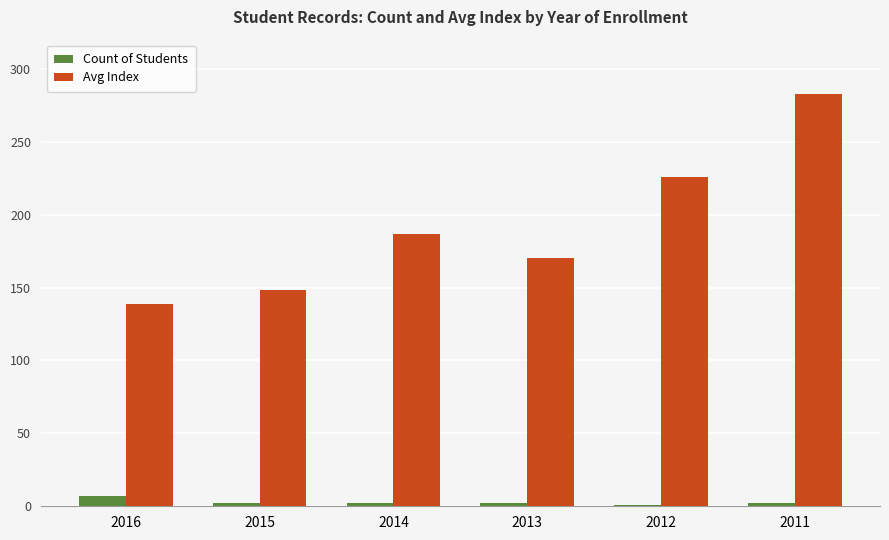

What is the sum of all Count of Students values?

16.0